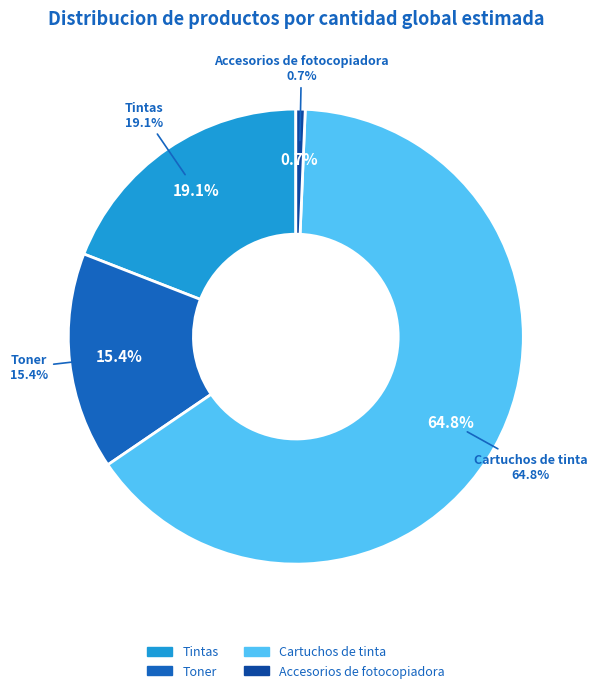

To the nearest percent, what portion does Tintas represent?

19%